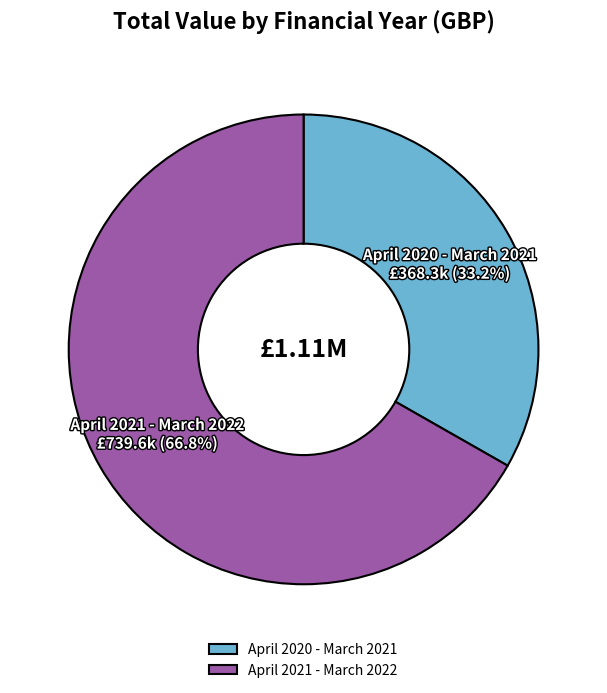

To the nearest percent, what percentage of the pie is April 2021 - March 2022?

67%